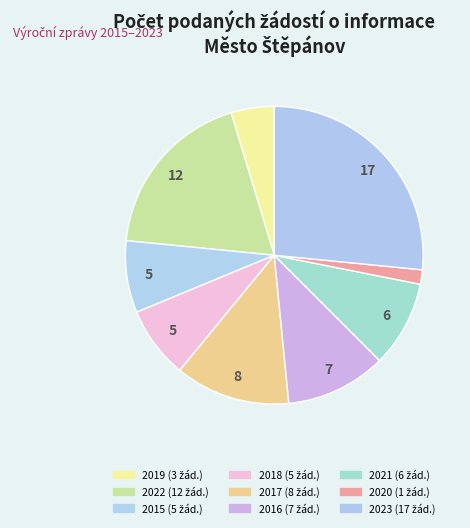

What percentage is NOT represented by 2018?

92.2%